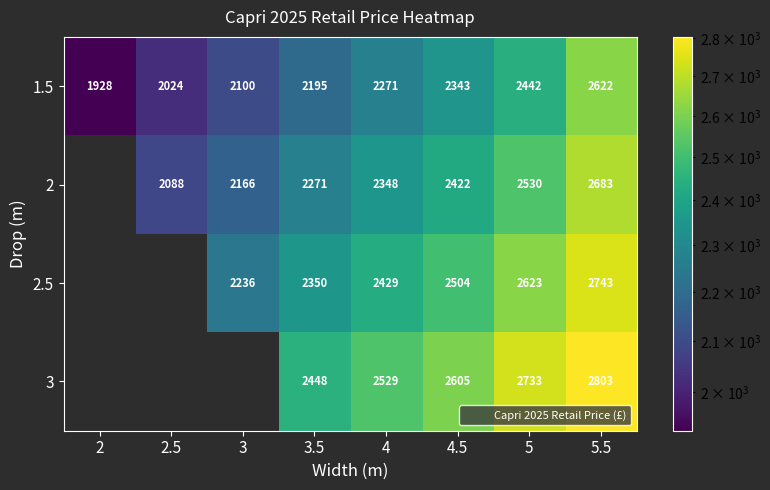

The value of 2.5 at 3 is 1072.4. True or false?

False